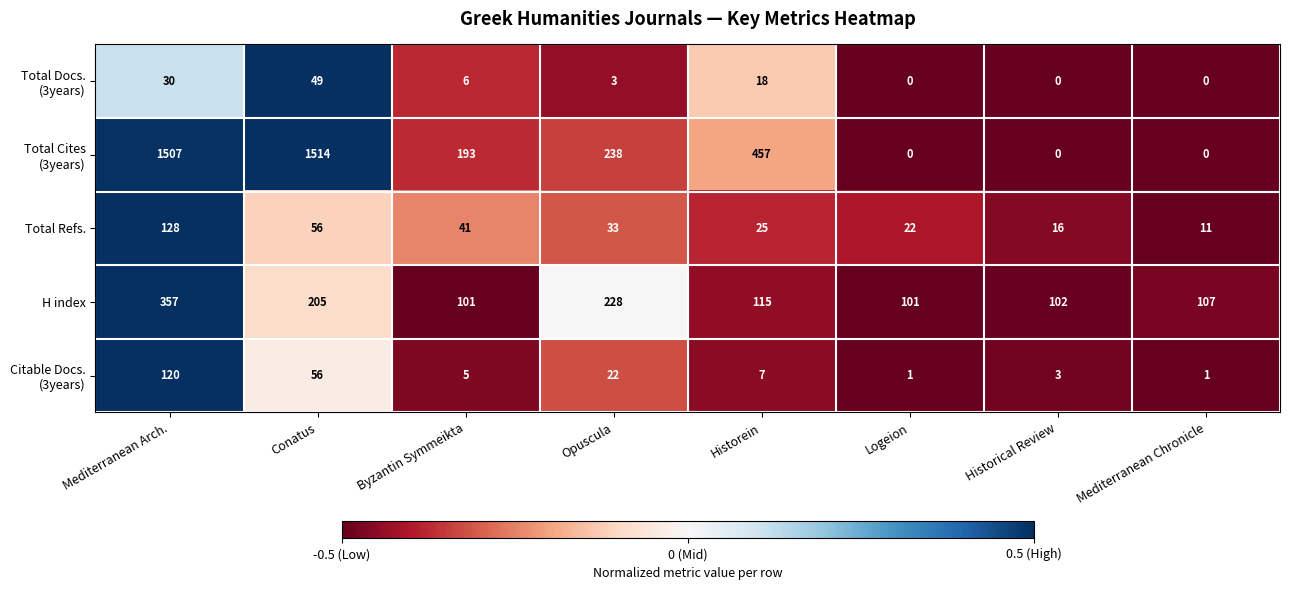

At which label does Total Refs. first exceed 33?

Mediterranean Arch.